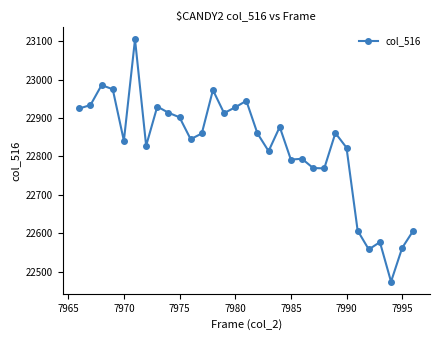

What is the sum of all values?

707549